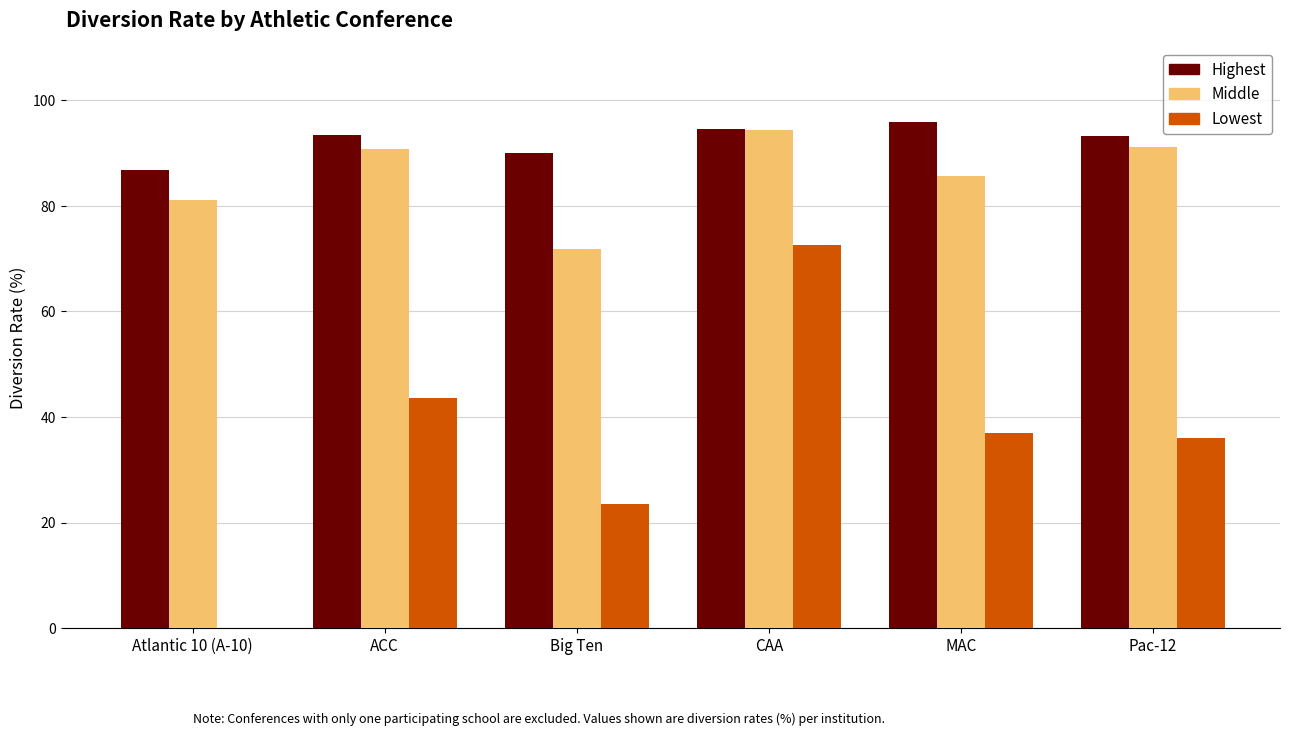

How many series are shown in this chart?

3